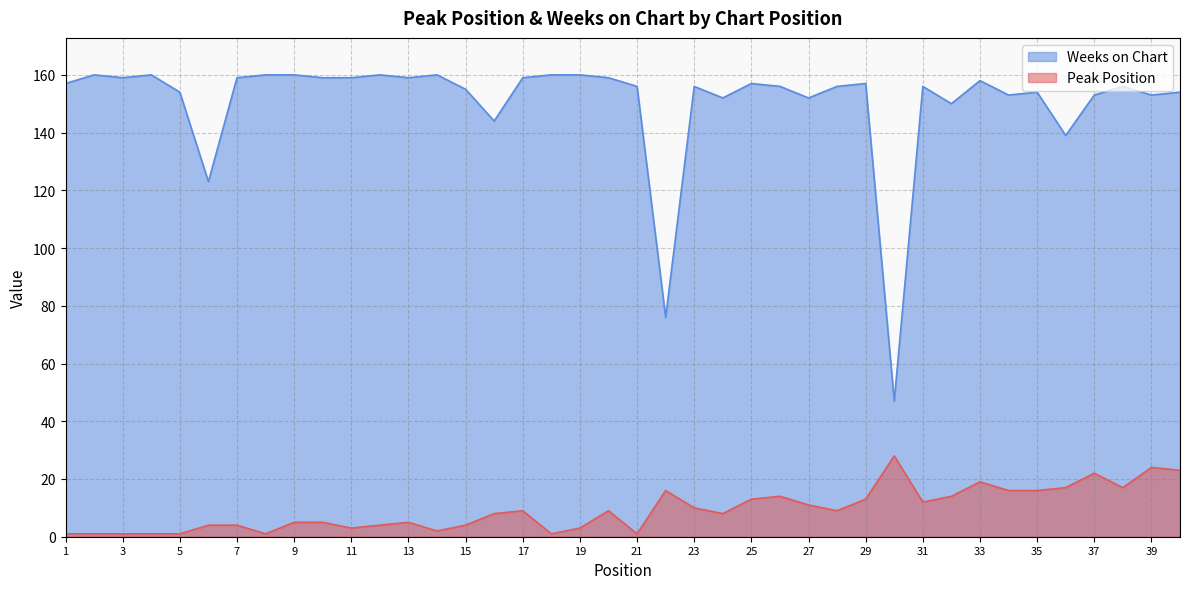

The value of Peak Position at 8 is 1. True or false?

False